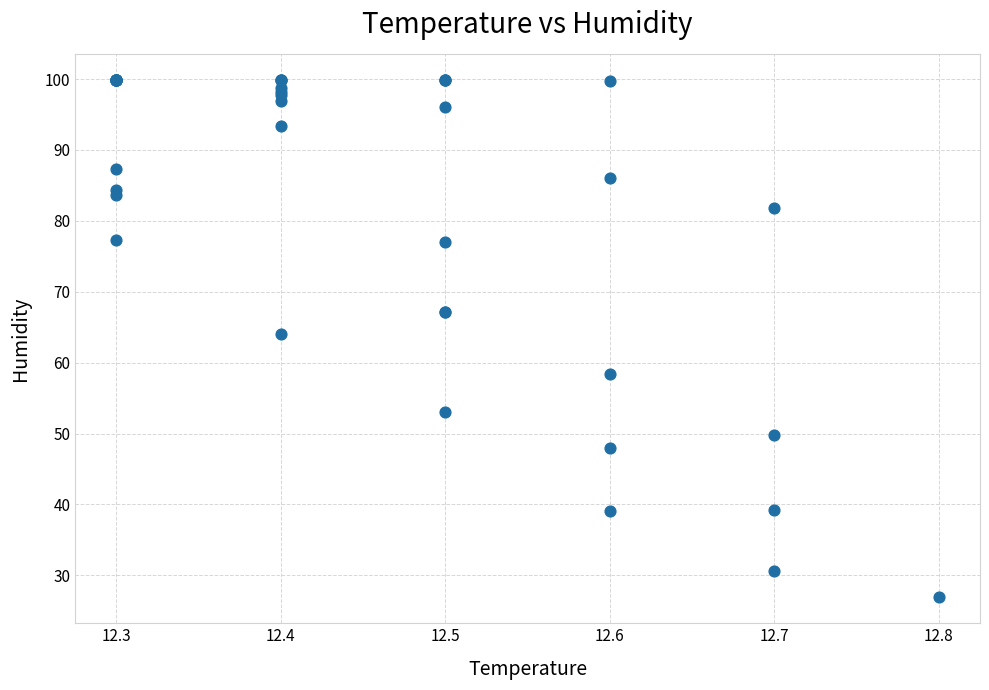

What Y value in the scatter plot is closest to 63?

64.0